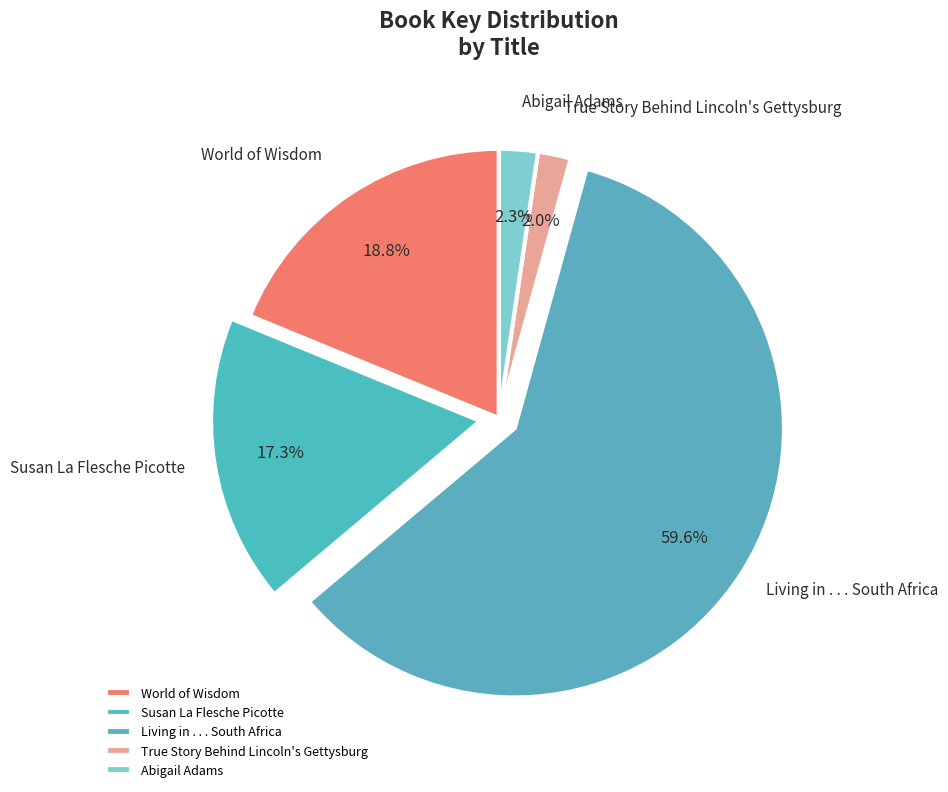

What portion of the pie excludes Abigail Adams?

97.7%